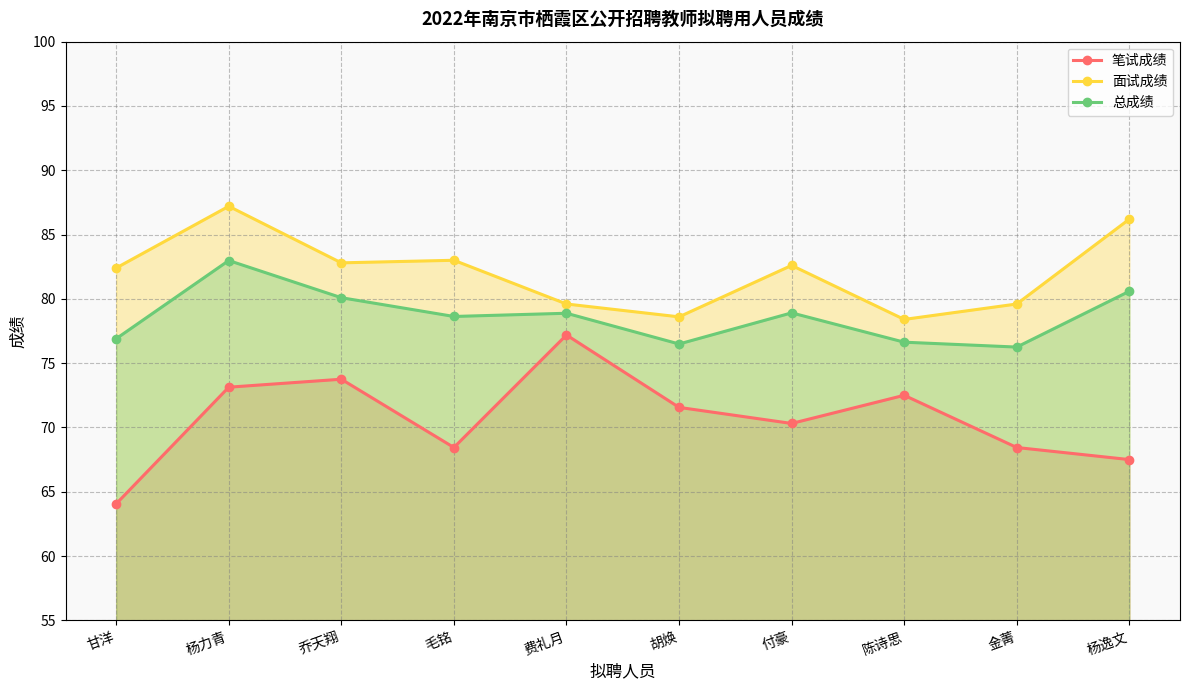

At which category does the chart reach its peak across all series?

杨力青